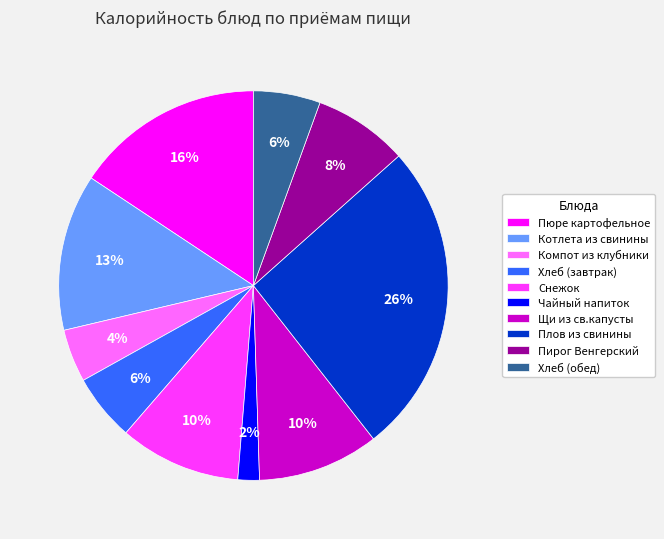

The Щи из св.капусты slice represents 3% of the pie. True or false?

False